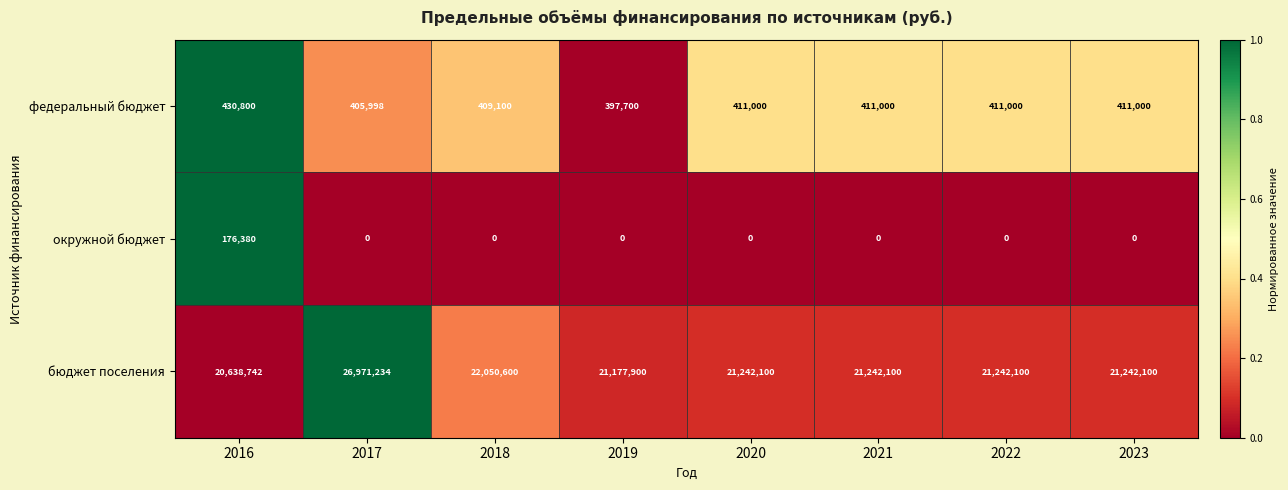

Which category has the lowest value in the бюджет поселения series?

2016